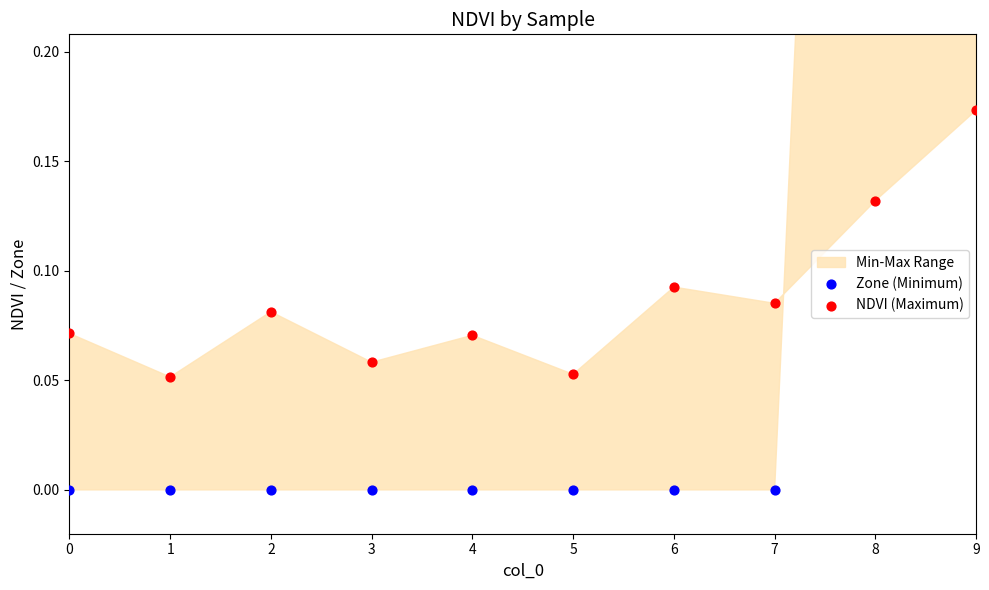

Is the value of NDVI (Maximum) at 6 greater than the value of Zone (Minimum) at 9?

No